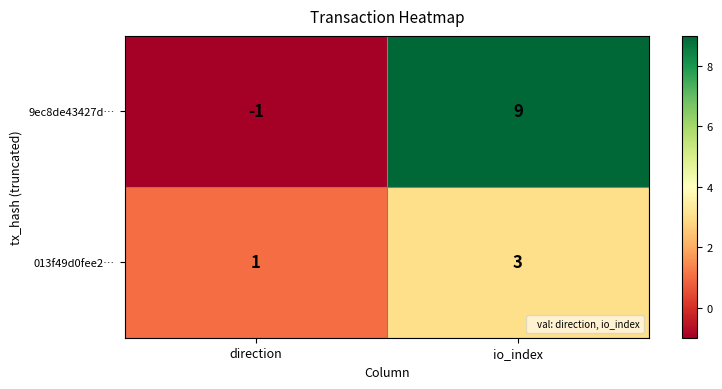

What value does the 9ec8de43427d… series have at io_index, to the nearest 10?

10